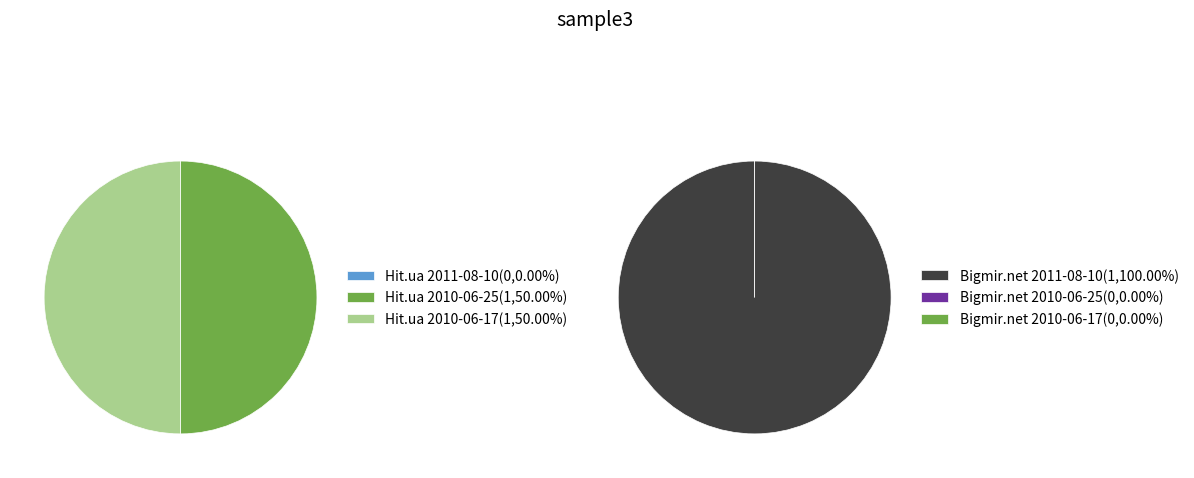

True or false: 2011-08-10 accounts for 94% of the total.

False